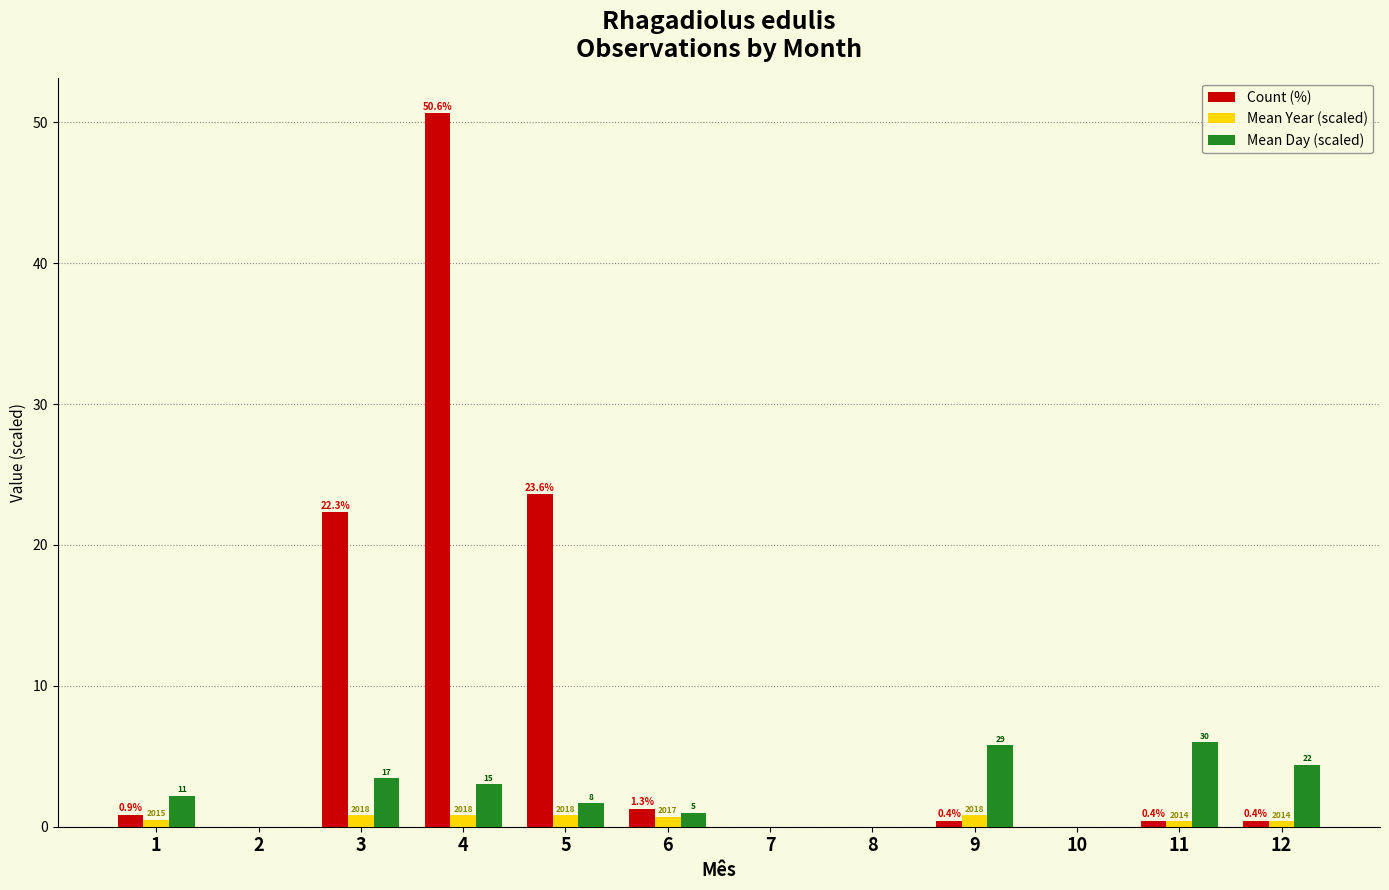

Are the bars horizontal?

No